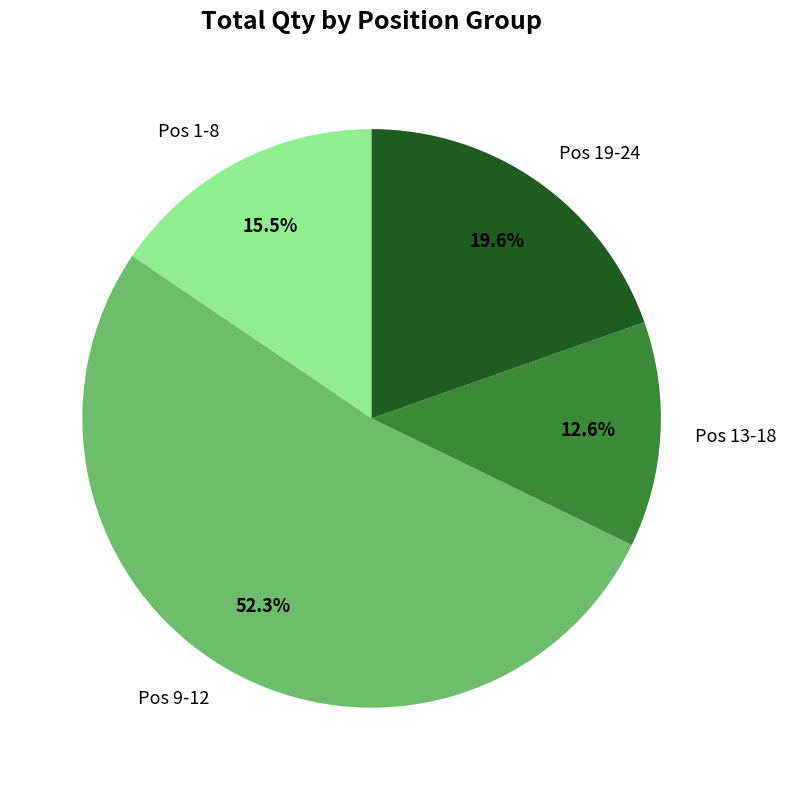

Is there a majority slice in this chart?

Yes